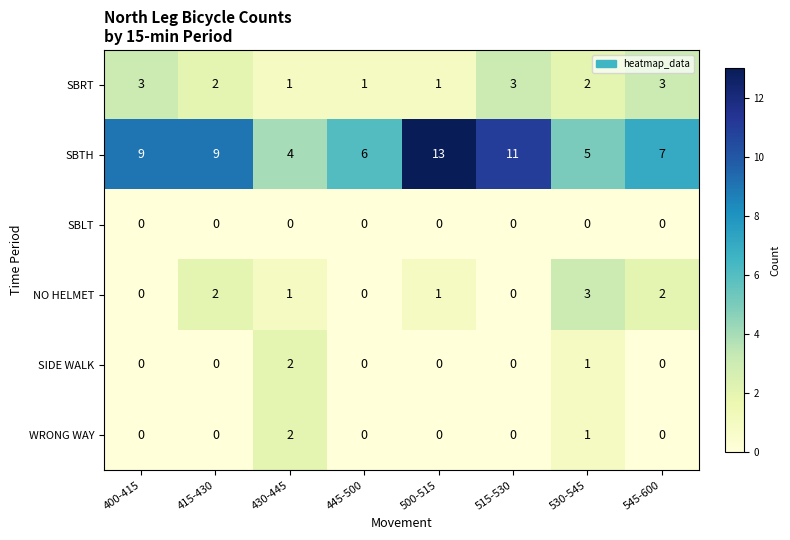

Between 400-415 and 415-430, which series saw the biggest shift?

NO HELMET